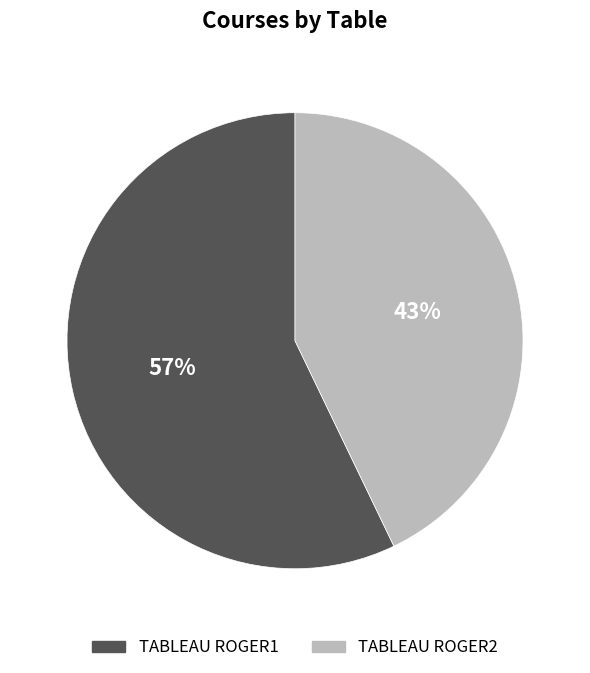

Between TABLEAU ROGER1 and TABLEAU ROGER2, which is larger?

TABLEAU ROGER1